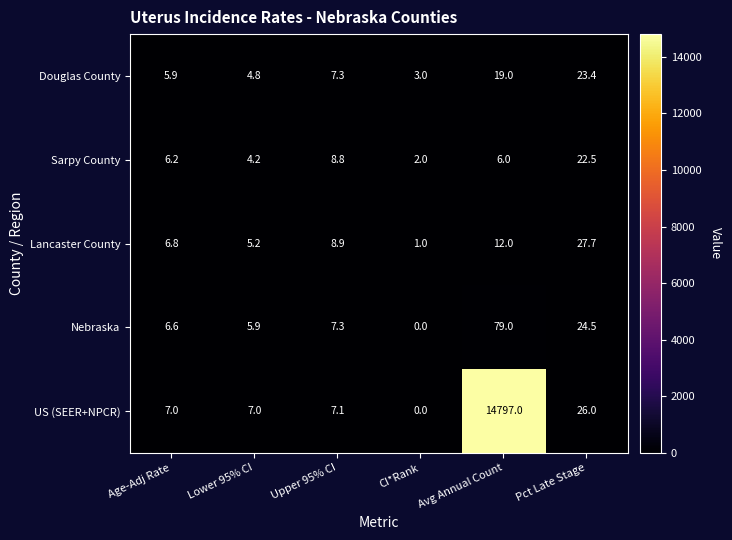

What is the approximate value of Lancaster County at CI*Rank?

1.0